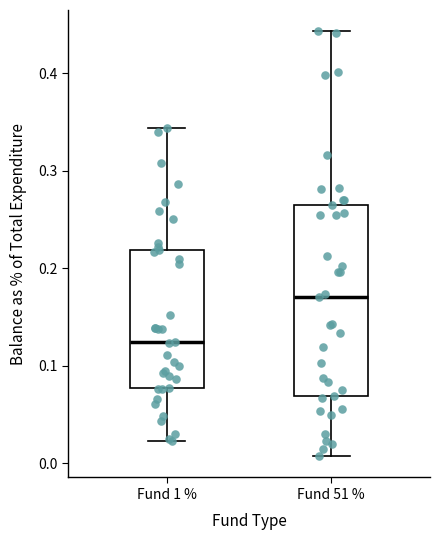

Comparing the boxes themselves (not the whiskers), which one is the tallest?

Fund 51 %